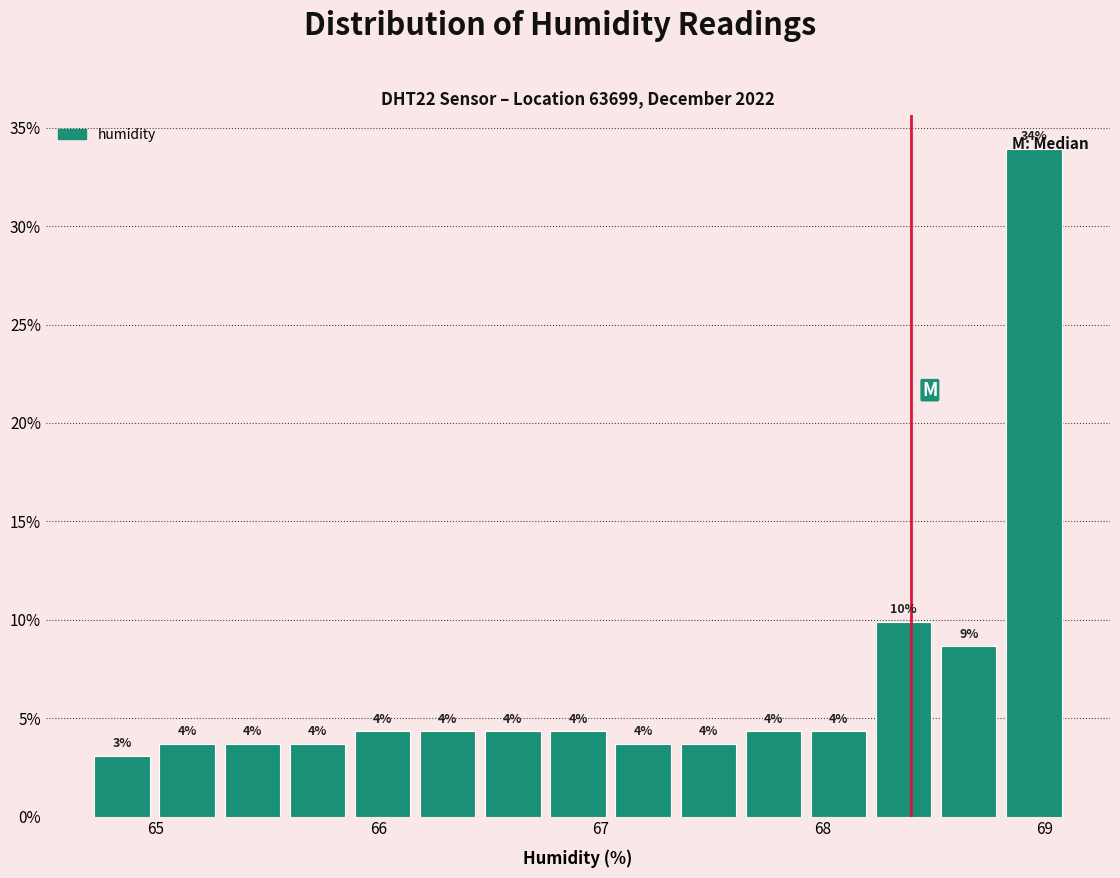

Read against the x-axis, roughly where is the centre of the tallest bar?

69.0